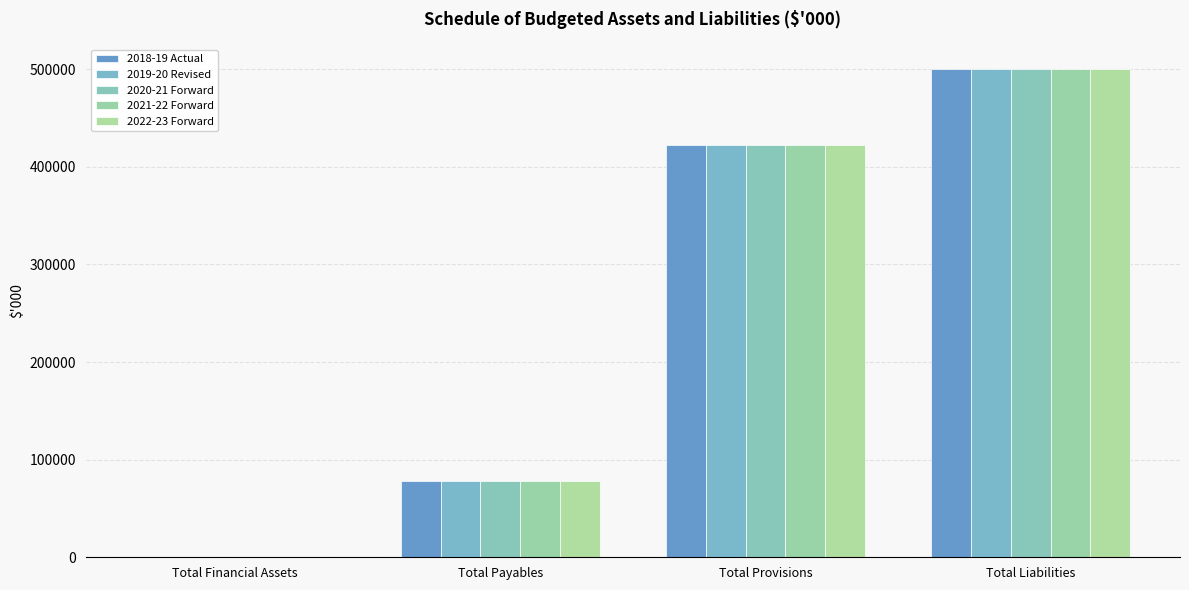

Does the chart contain stacked bars?

No